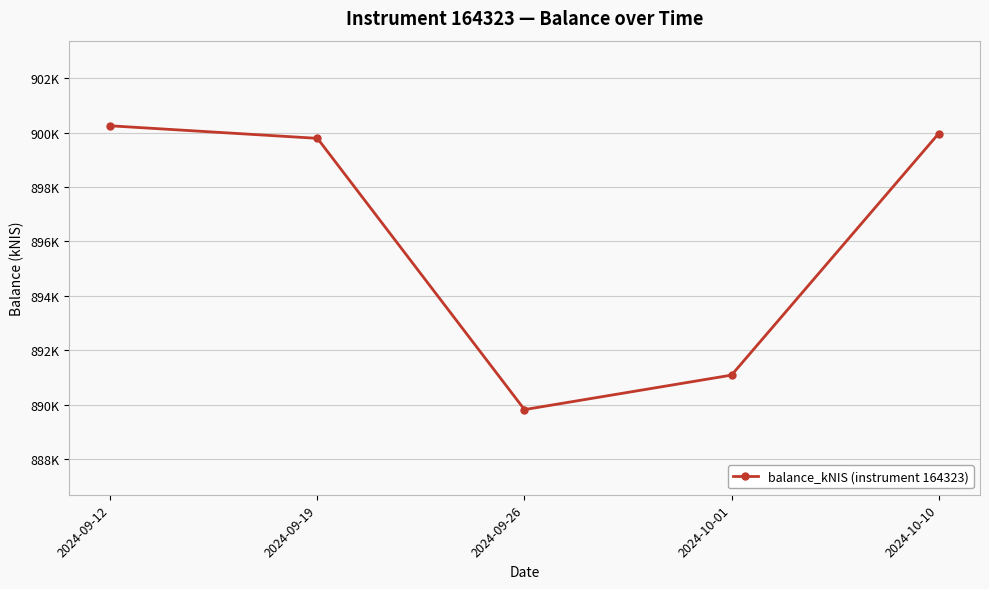

Is this an area chart (filled region under the line)?

No